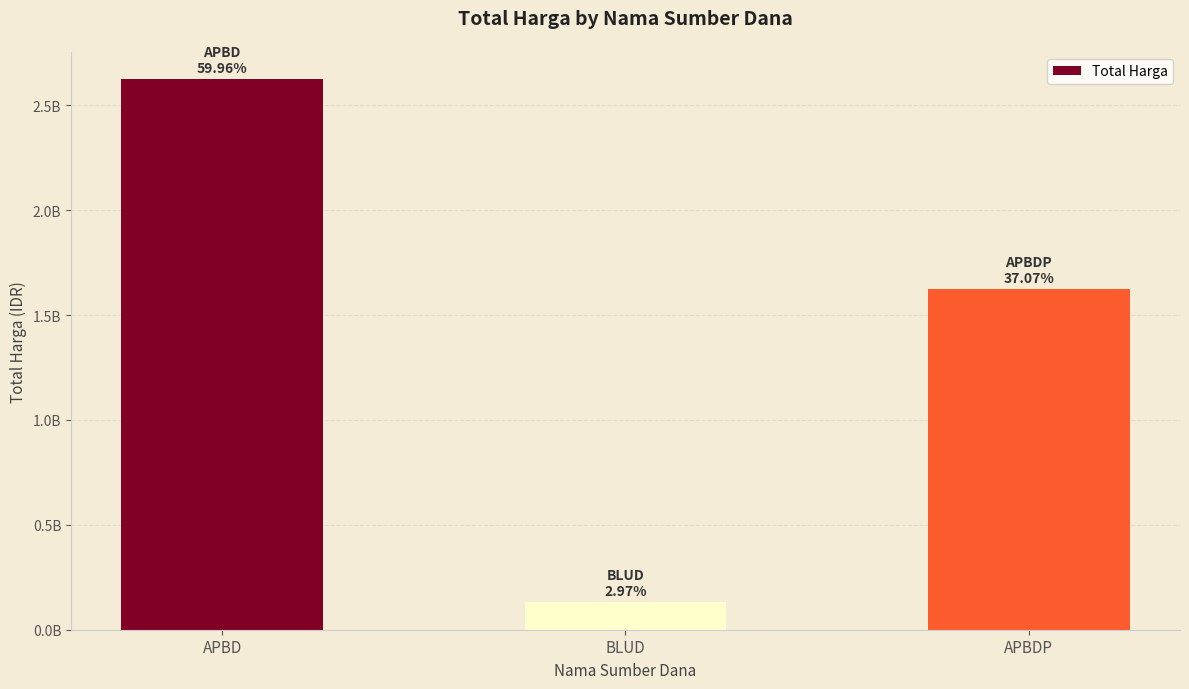

Are the bars horizontal?

No